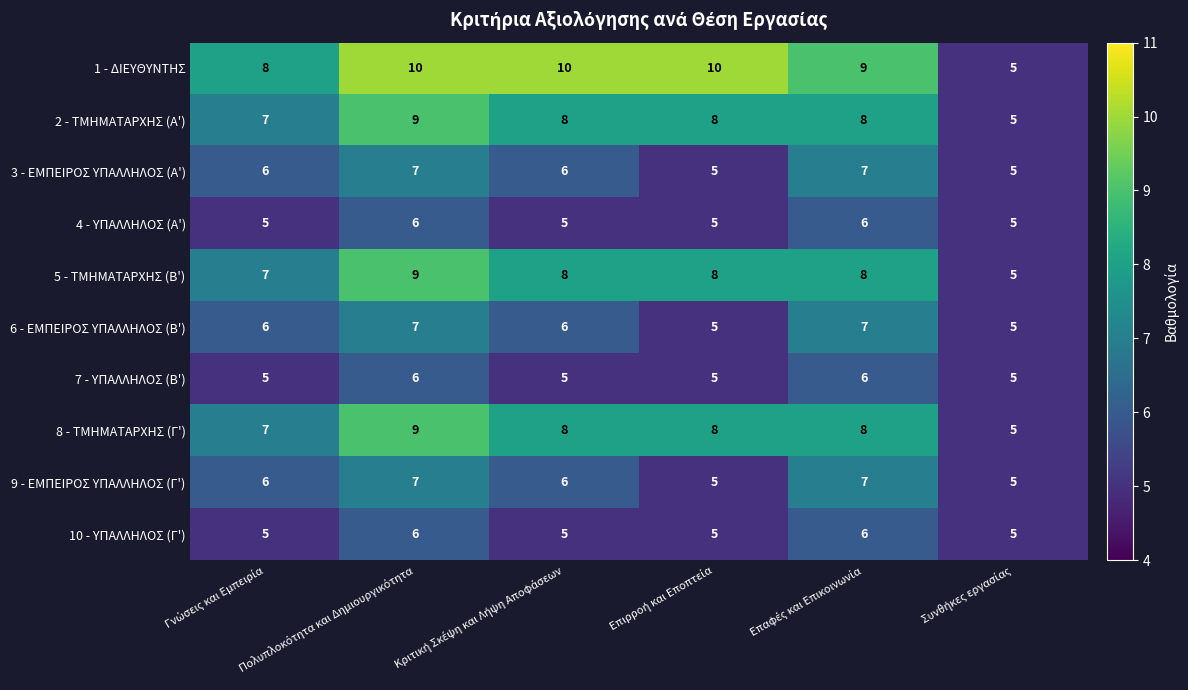

What is the sum of all 9 - ΕΜΠΕΙΡΟΣ ΥΠΑΛΛΗΛΟΣ (Γ') values?

36